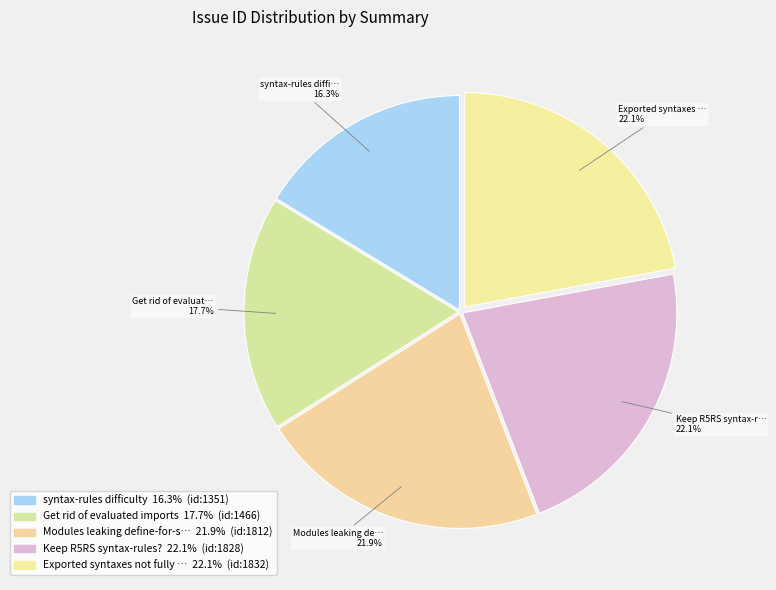

What is the largest slice in the pie chart?

Exported syntaxes not fully hygienic